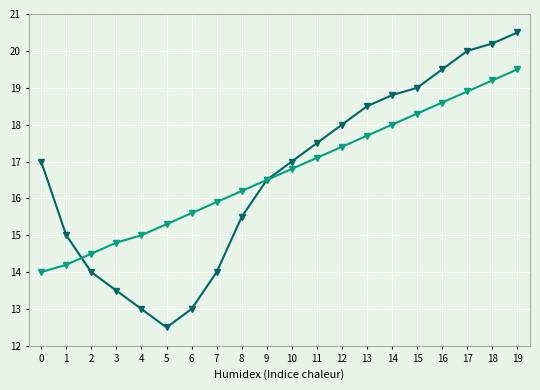

What is the smallest value displayed?

1.2